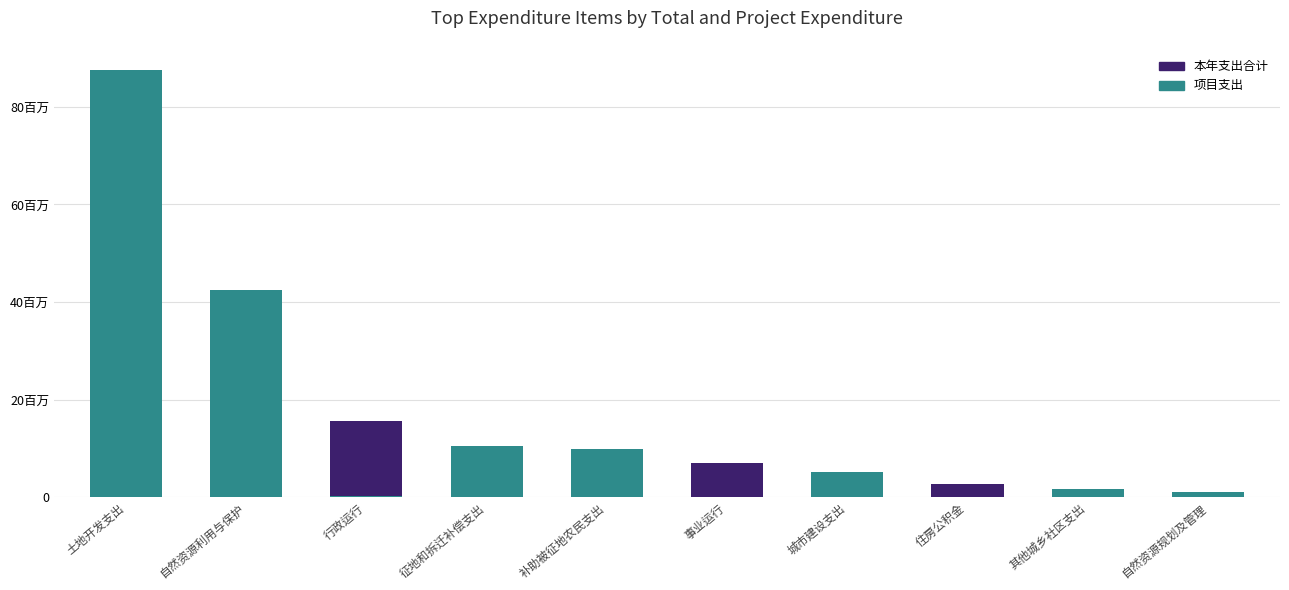

The 项目支出 series shows 2634671.7 at 其他城乡社区支出. True or false?

False